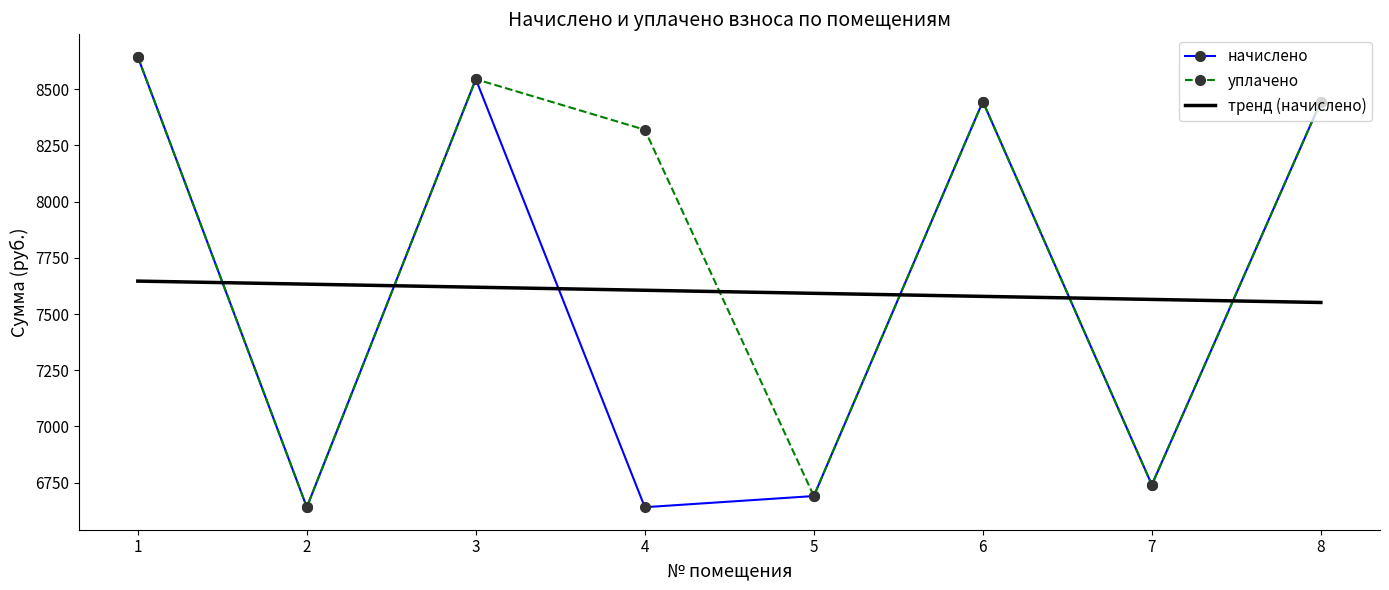

What is the maximum value for тренд (начислено)?

7646.6